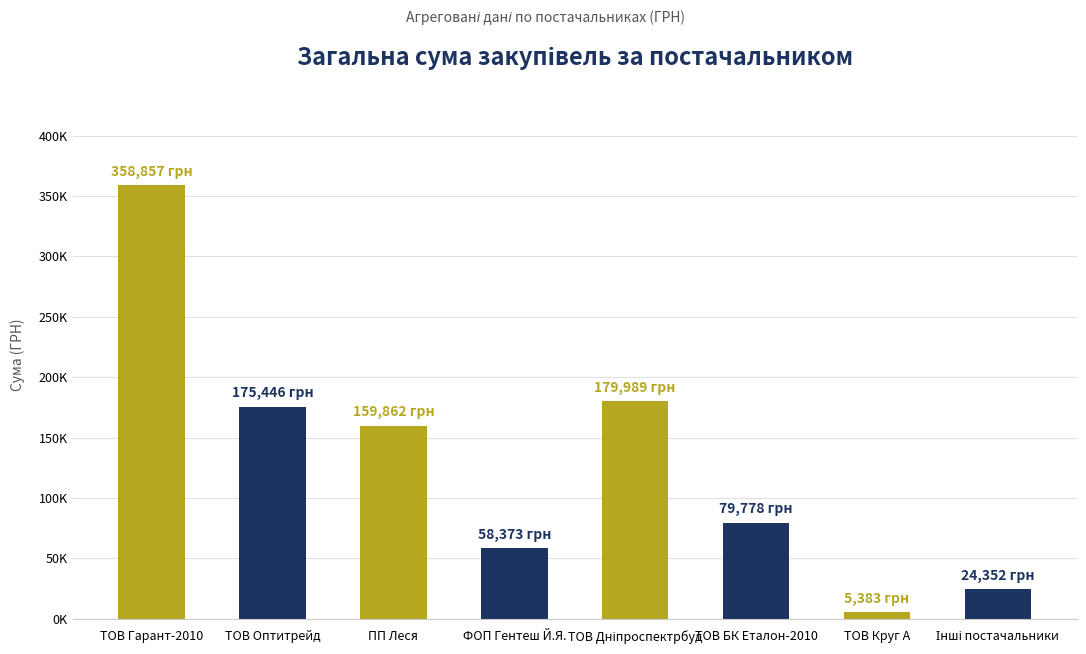

What position from the left is ПП Леся?

3